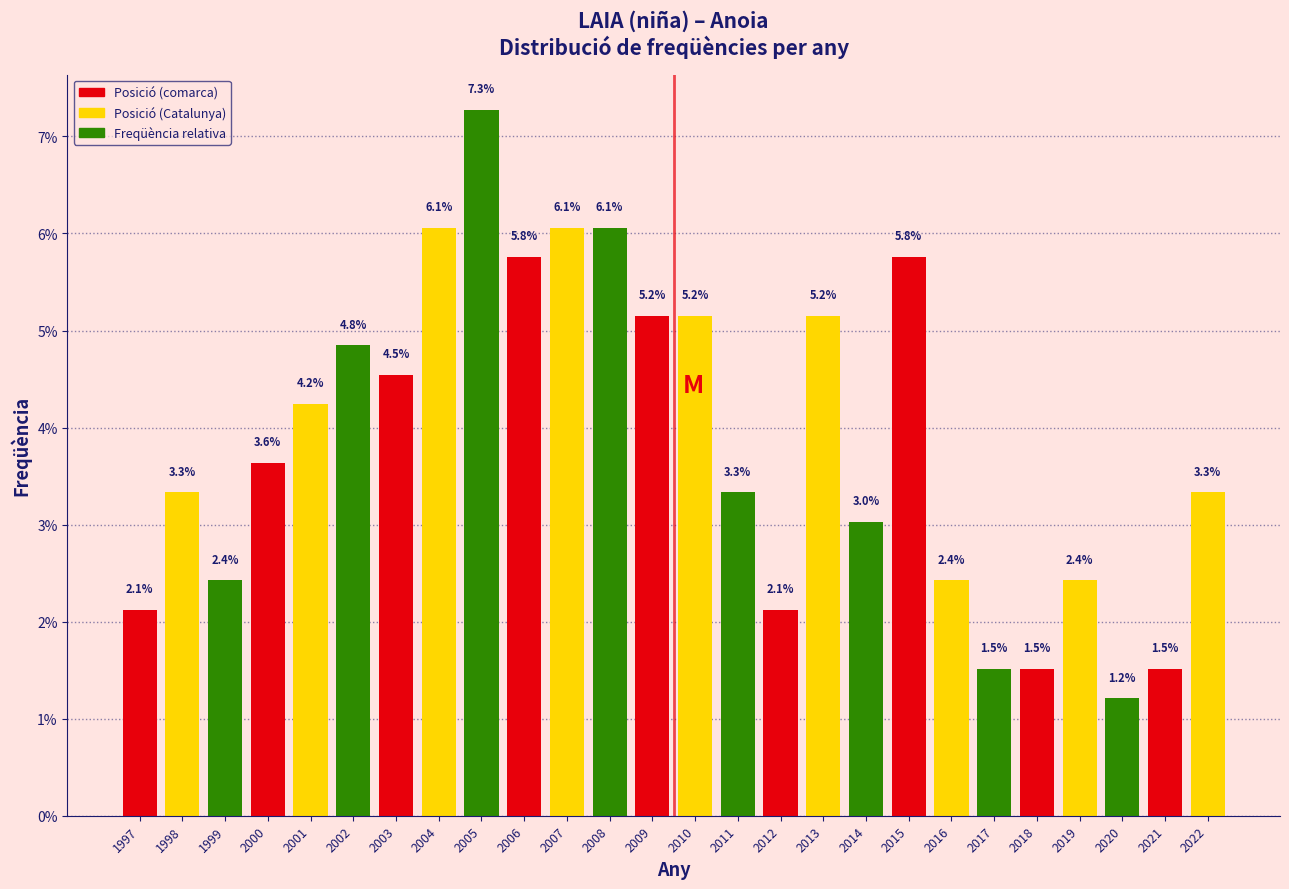

Reading right to left, transcribe all the data shown in this chart.

2022=3.3	2021=1.5	2020=1.2	2019=2.4	2018=1.5	2017=1.5	2016=2.4	2015=5.8	2014=3.0	2013=5.2	2012=2.1	2011=3.3	2010=5.2	2009=5.2	2008=6.1	2007=6.1	2006=5.8	2005=7.3	2004=6.1	2003=4.5	2002=4.8	2001=4.2	2000=3.6	1999=2.4	1998=3.3	1997=2.1